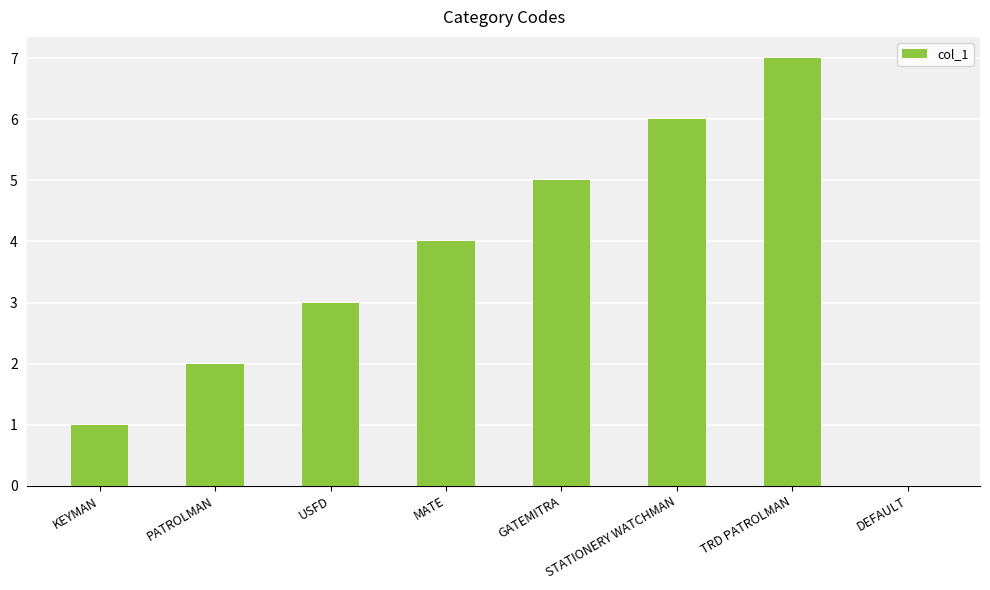

Is it true that the value at DEFAULT is -3?

False